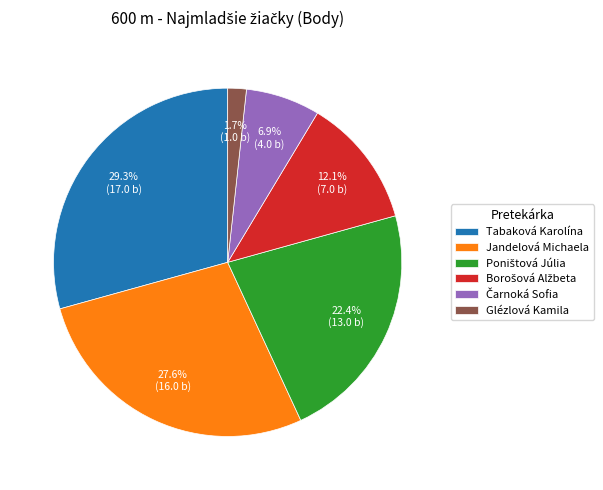

The Jandelová Michaela slice represents 41% of the pie. True or false?

False